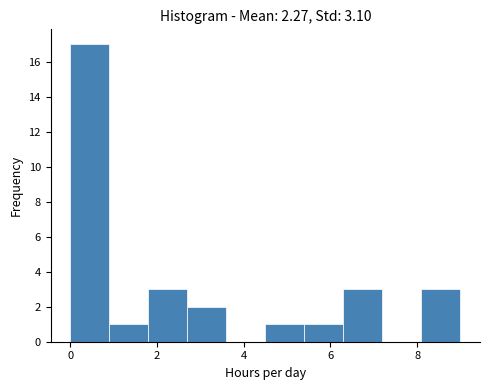

Reading left to right, transcribe this chart: for each bar, give the range it covers on the x-axis and its height. Neither the bar edges nor the heights are printed on the chart, so give them approximately, as read against the axes.

0.0 to 0.9: 17
0.9 to 1.8: 1
1.8 to 2.7: 3
2.7 to 3.6: 2
3.6 to 4.5: 0
4.5 to 5.4: 1
5.4 to 6.3: 1
6.3 to 7.2: 3
7.2 to 8.1: 0
8.1 to 9.0: 3